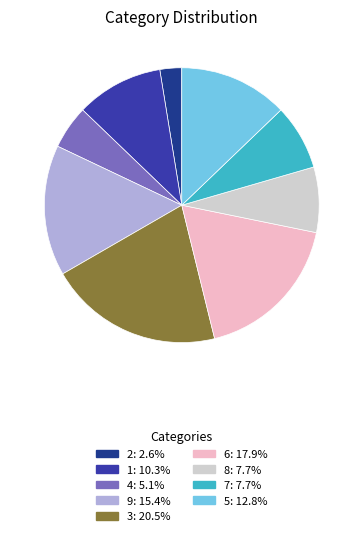

Is there a majority slice in this chart?

No